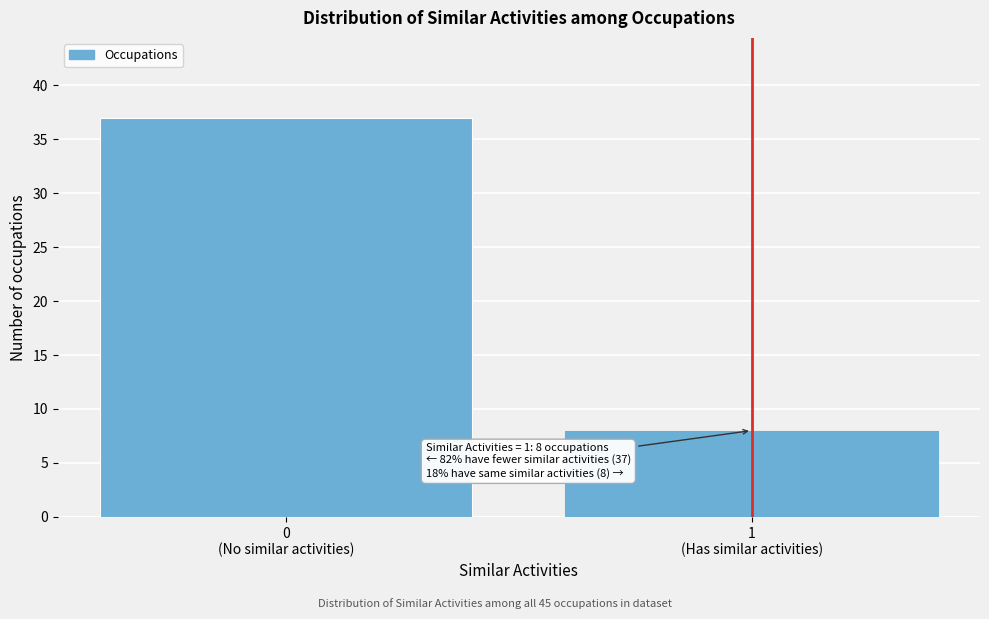

Reading right to left, what are all the values shown in this chart?

8	37